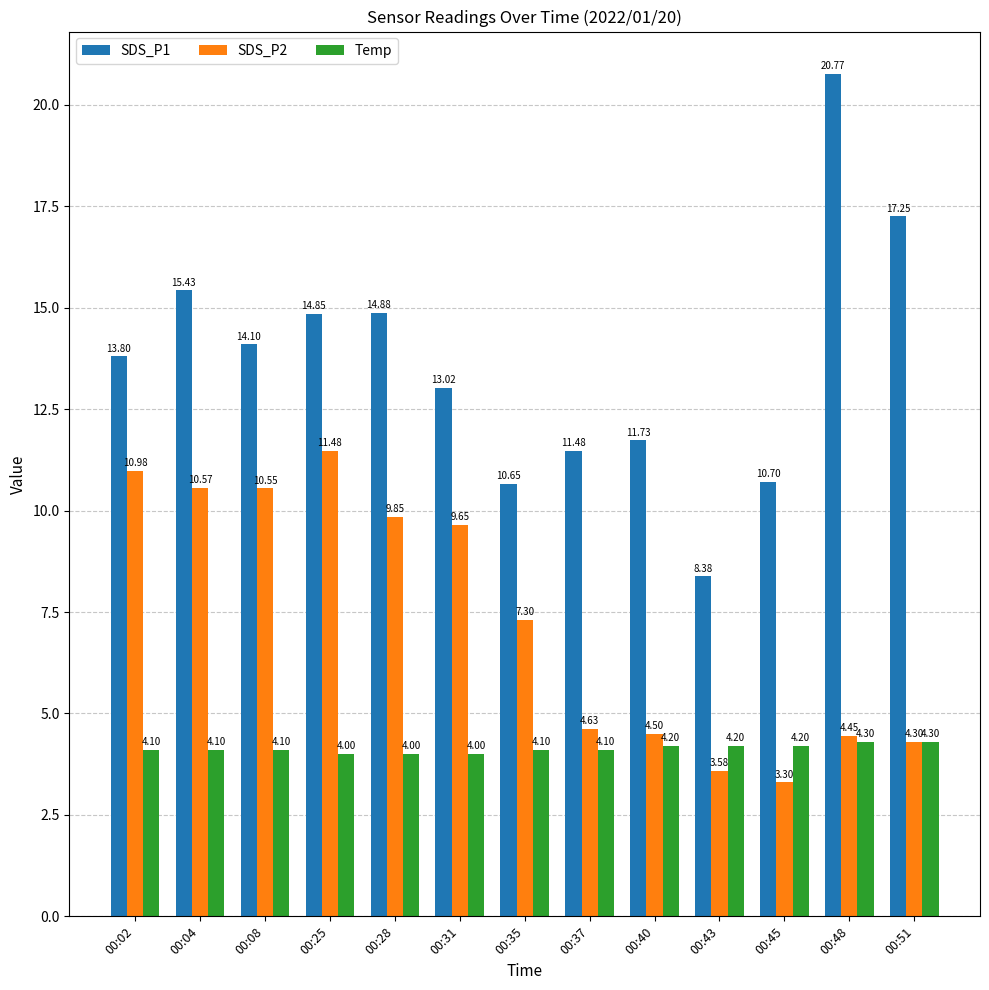

How many data points in SDS_P1 are less than 13?

5